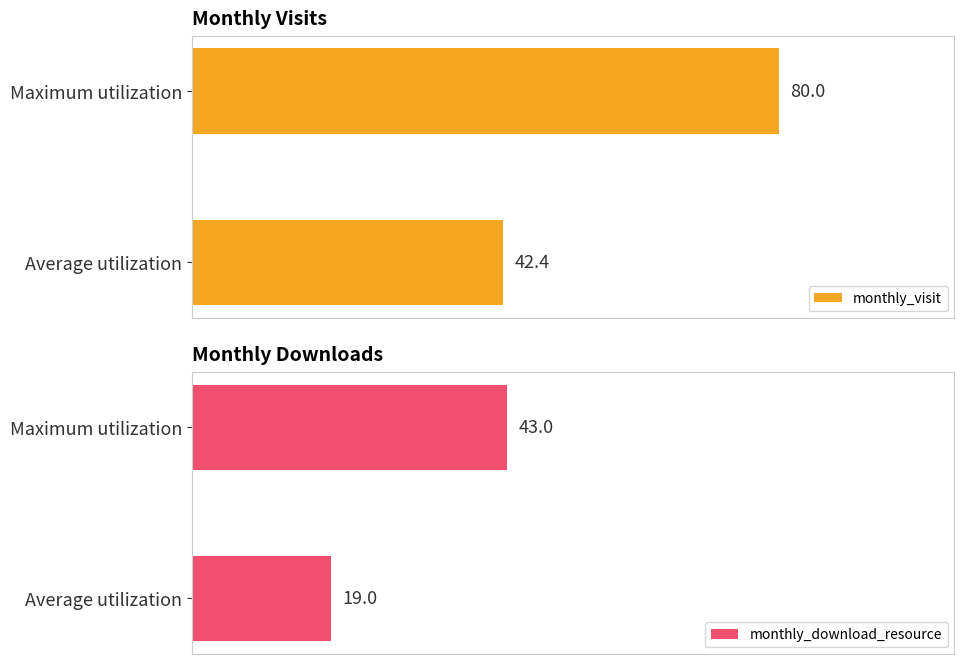

Are the bars horizontal?

Yes